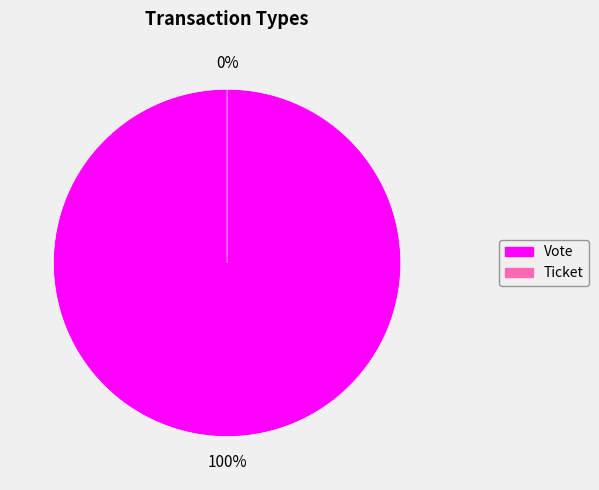

True or false: Ticket accounts for 13% of the total.

False